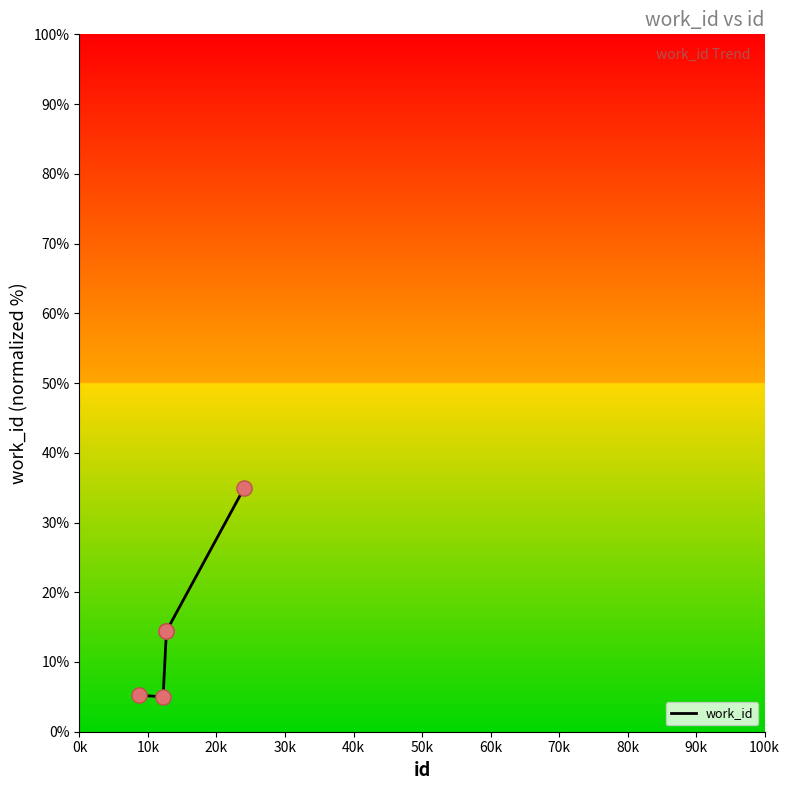

What is the difference between the maximum and second lowest values?

29.8